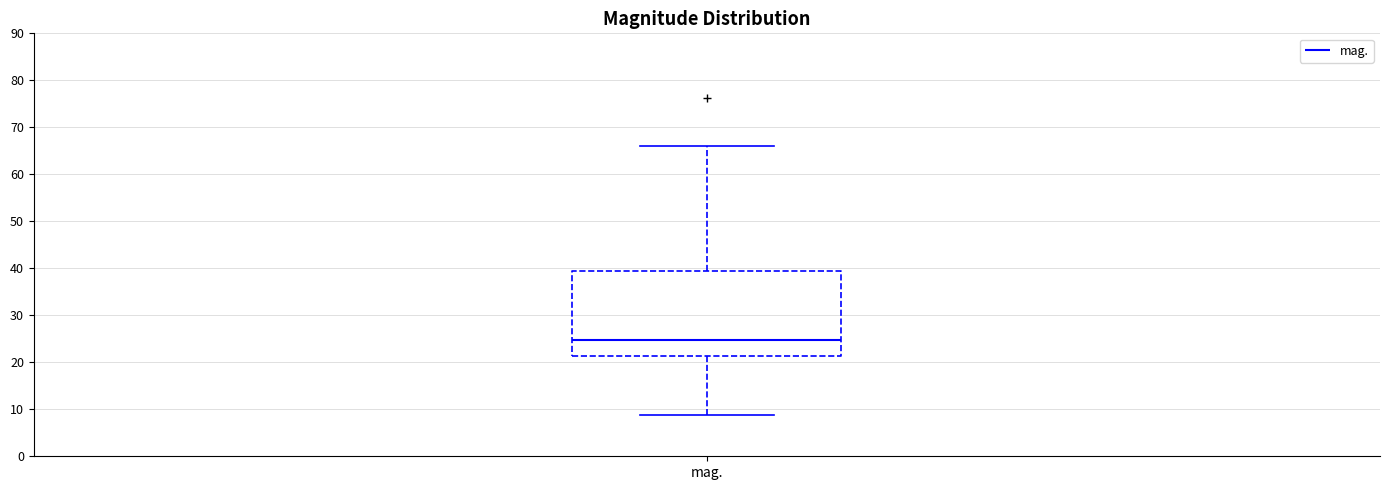

Where does the median line of the box for mag. sit on the y-axis? The values are not printed on the chart, so give them approximately, as read against the axis.

25